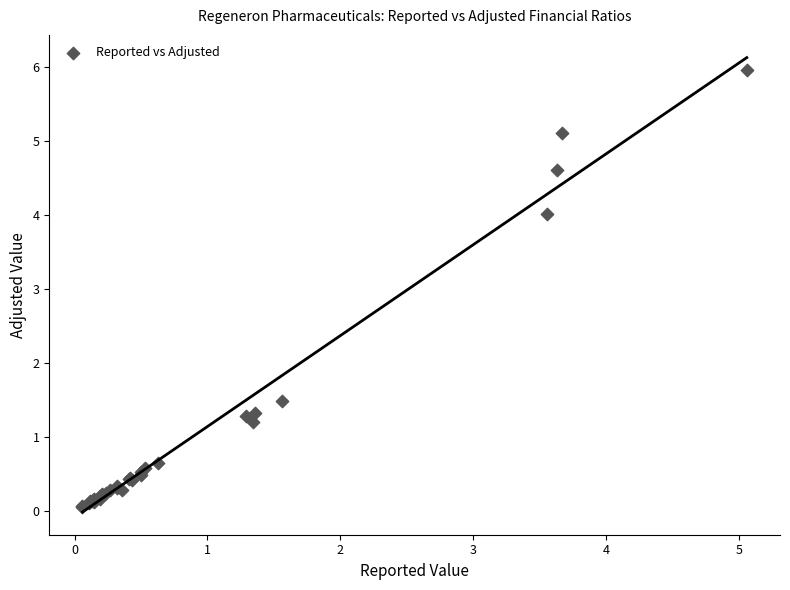

What Y value in the scatter plot is closest to 3?

4.0